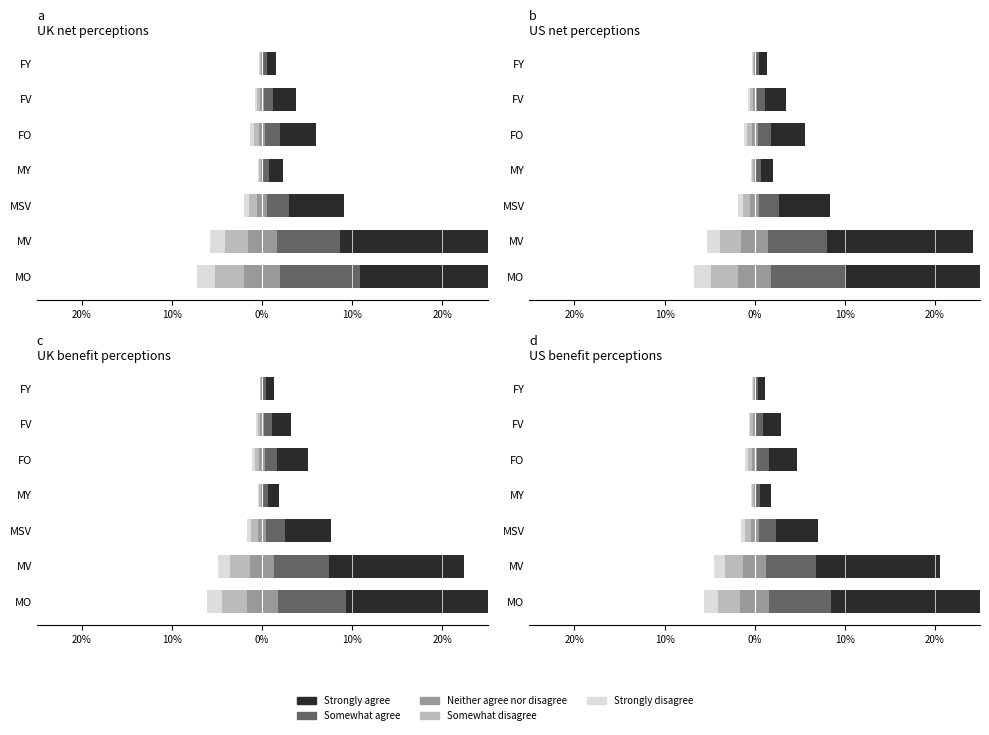

Read the Neither value at MSV.

0.9